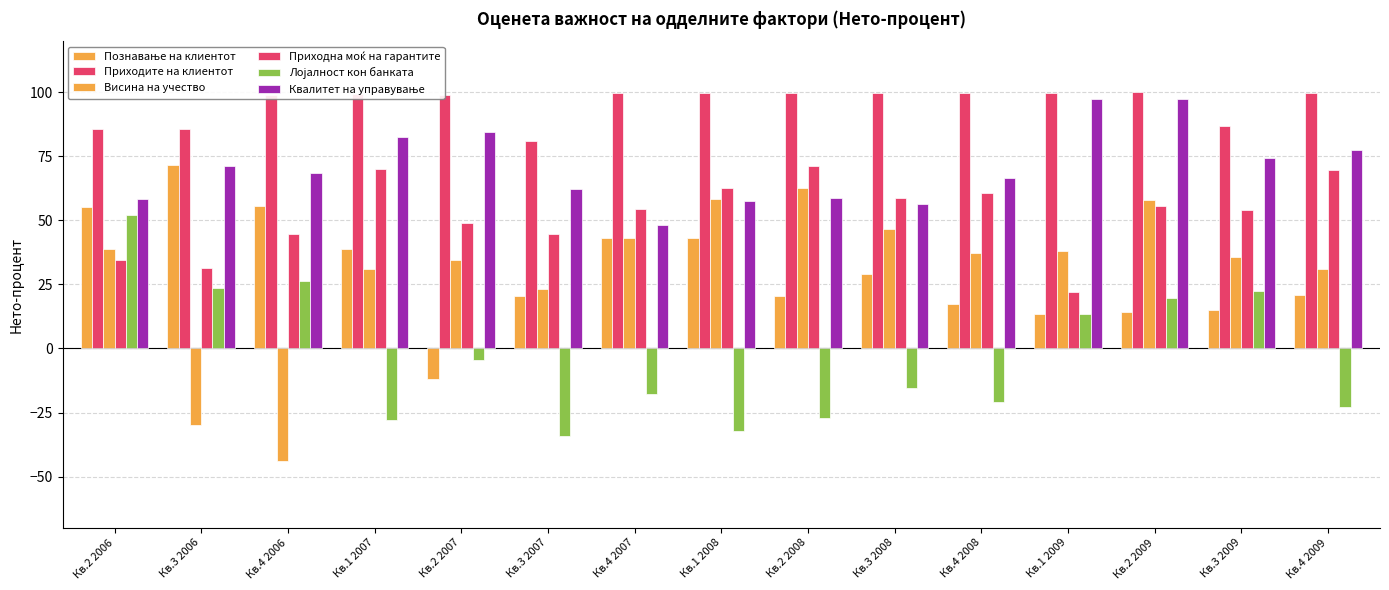

What is the difference between the Лојалност кон банката values at Кв.4 2008 and Кв.1 2009?

34.3